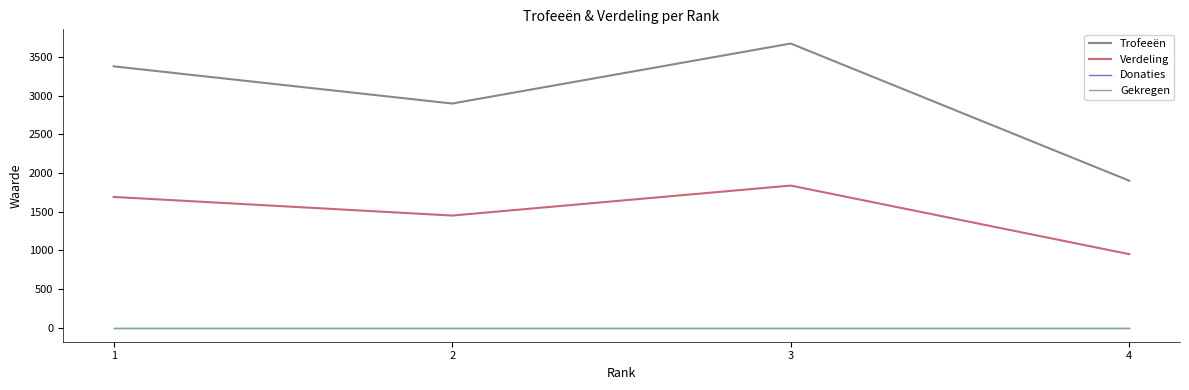

Is it true that Verdeling equals 1269 at 4?

False